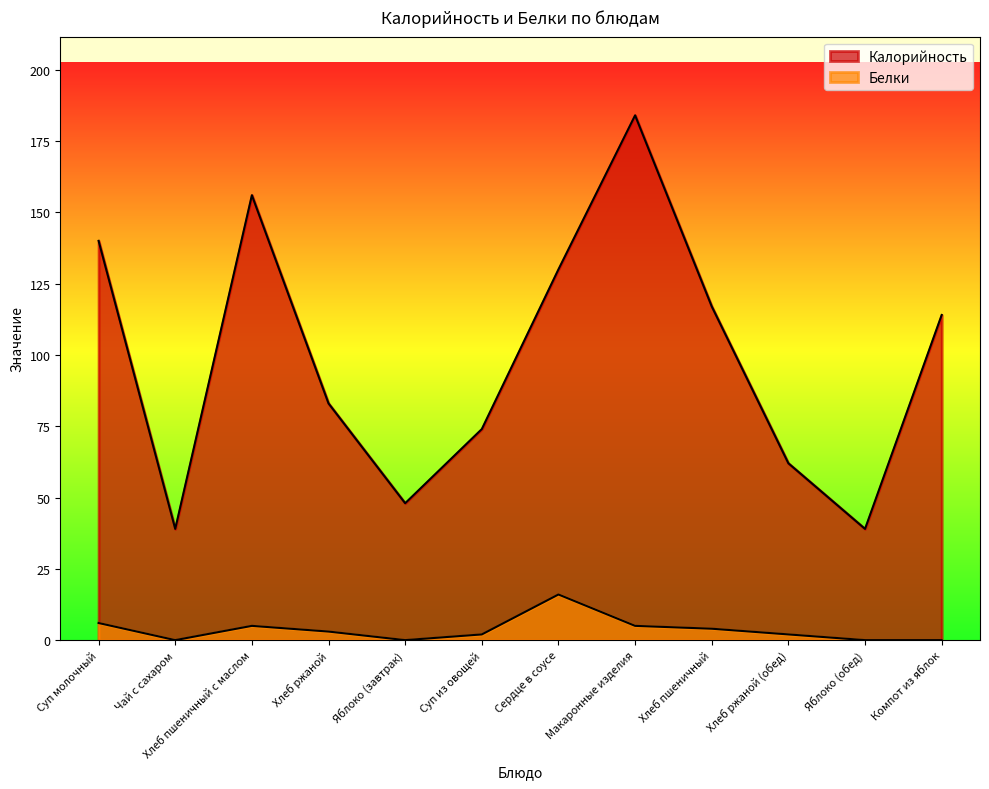

Where is Белки nearest to the value 8?

Суп молочный